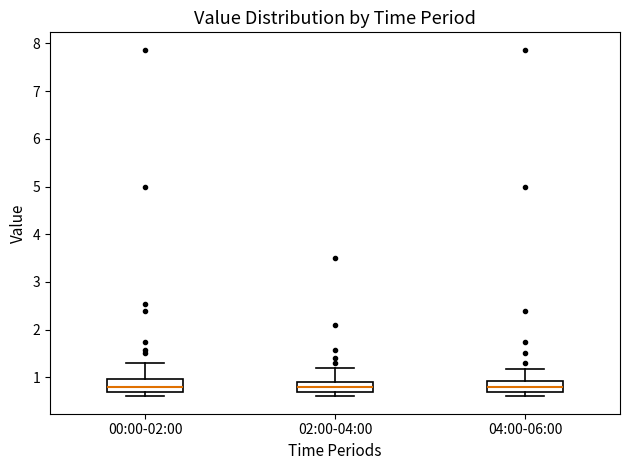

Where is the upper edge of the box for 02:00-04:00 on the y-axis? The values are not printed on the chart, so give them approximately, as read against the axis.

0.9